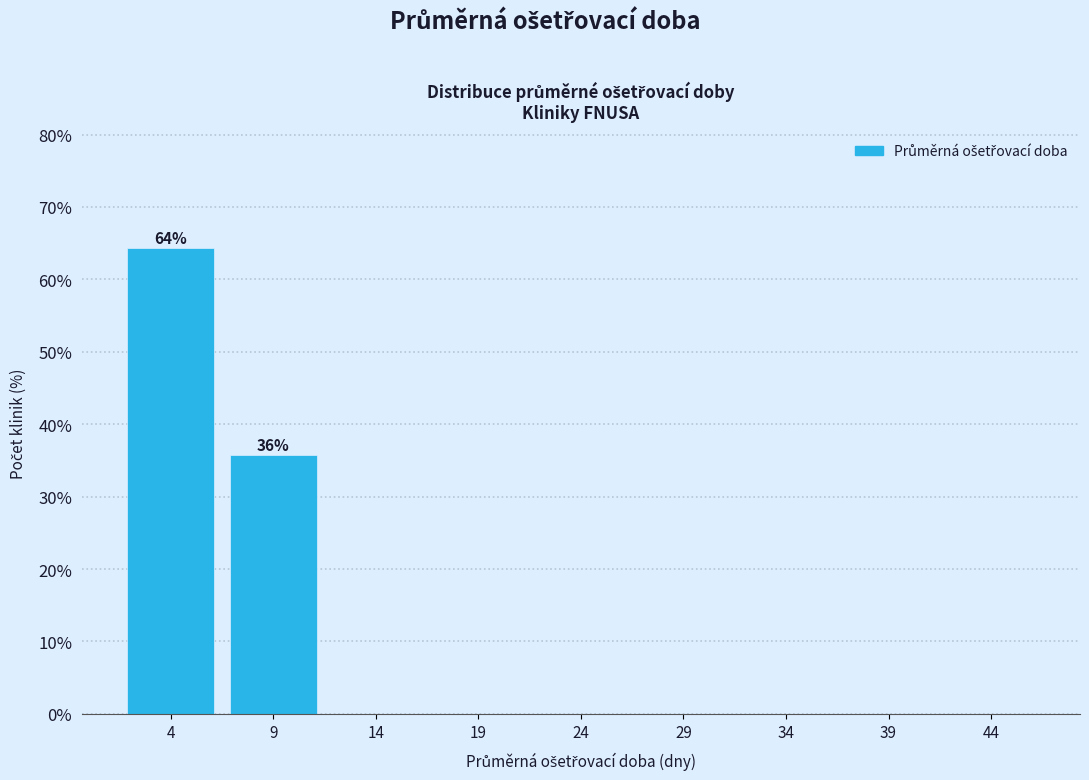

Reading left to right, transcribe all the data shown in this chart.

4=64.3	9=35.7	14=0.0	19=0.0	24=0.0	29=0.0	34=0.0	39=0.0	44=0.0